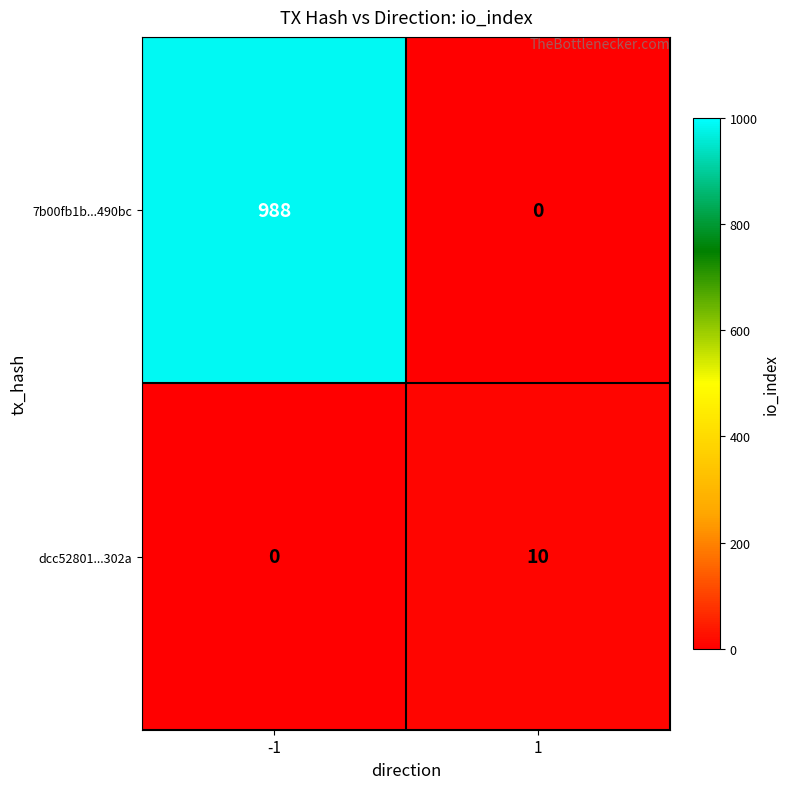

Which series has the largest total across all categories?

7b00fb1b...490bc